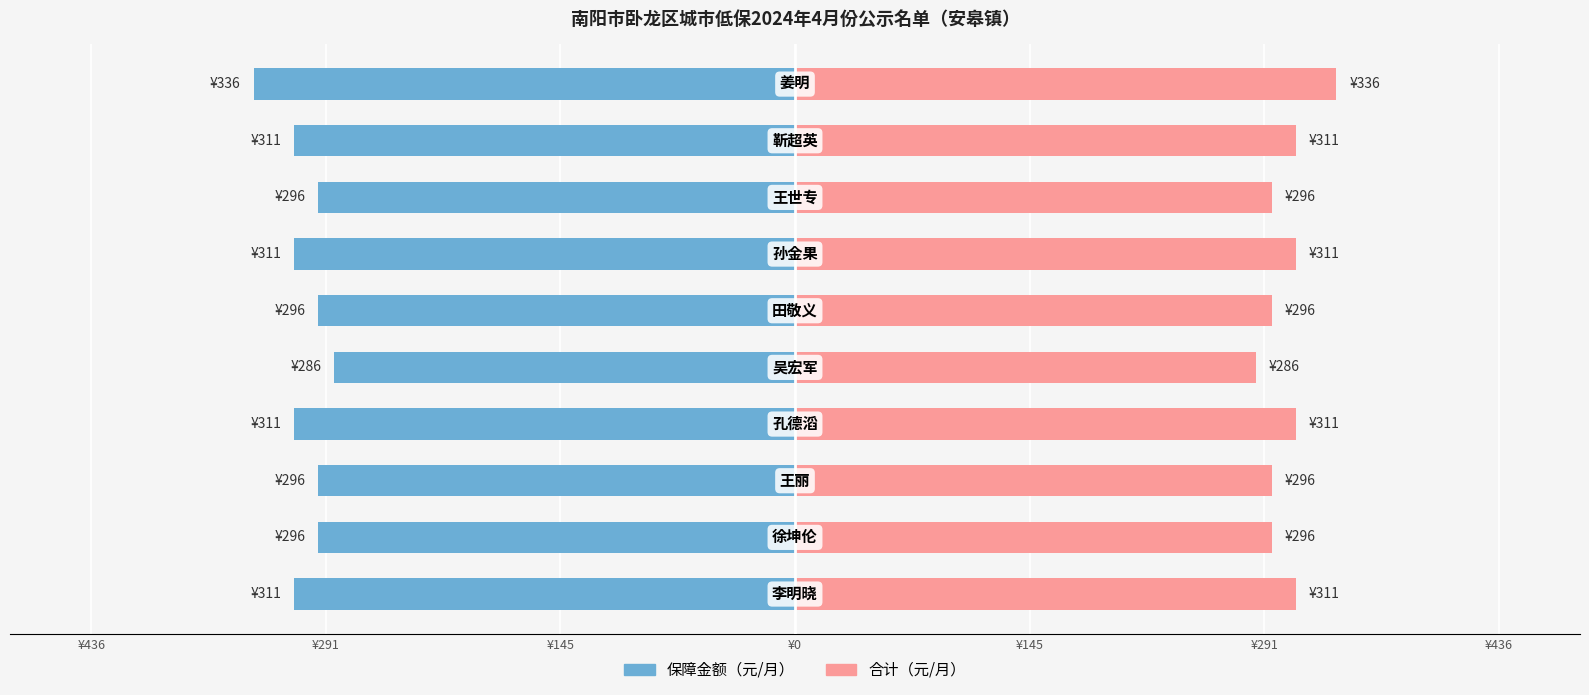

What are all the series names shown in the legend?

保障金额（元/月）, 合计（元/月）